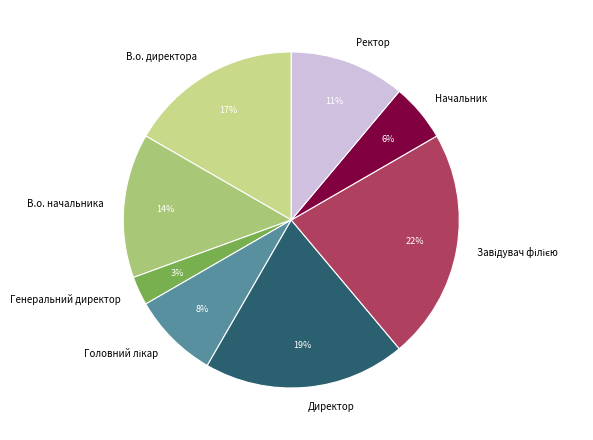

To the nearest percent, what is the average slice percentage?

12%